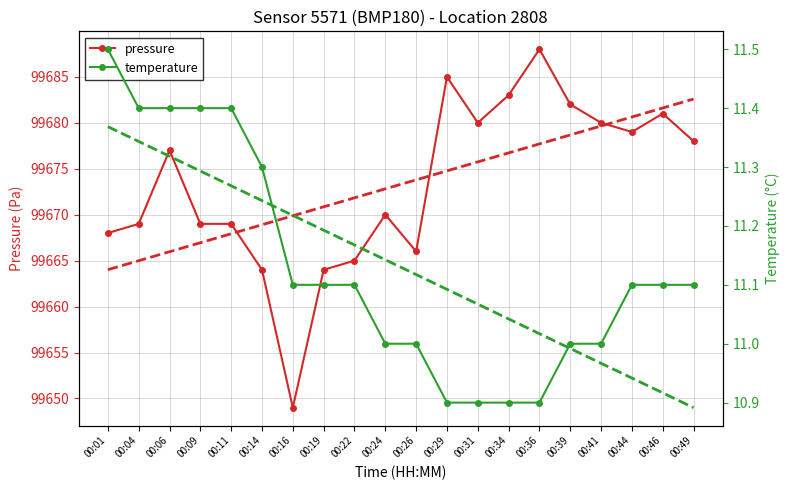

What is the total value across all series at 00:16?

99660.1